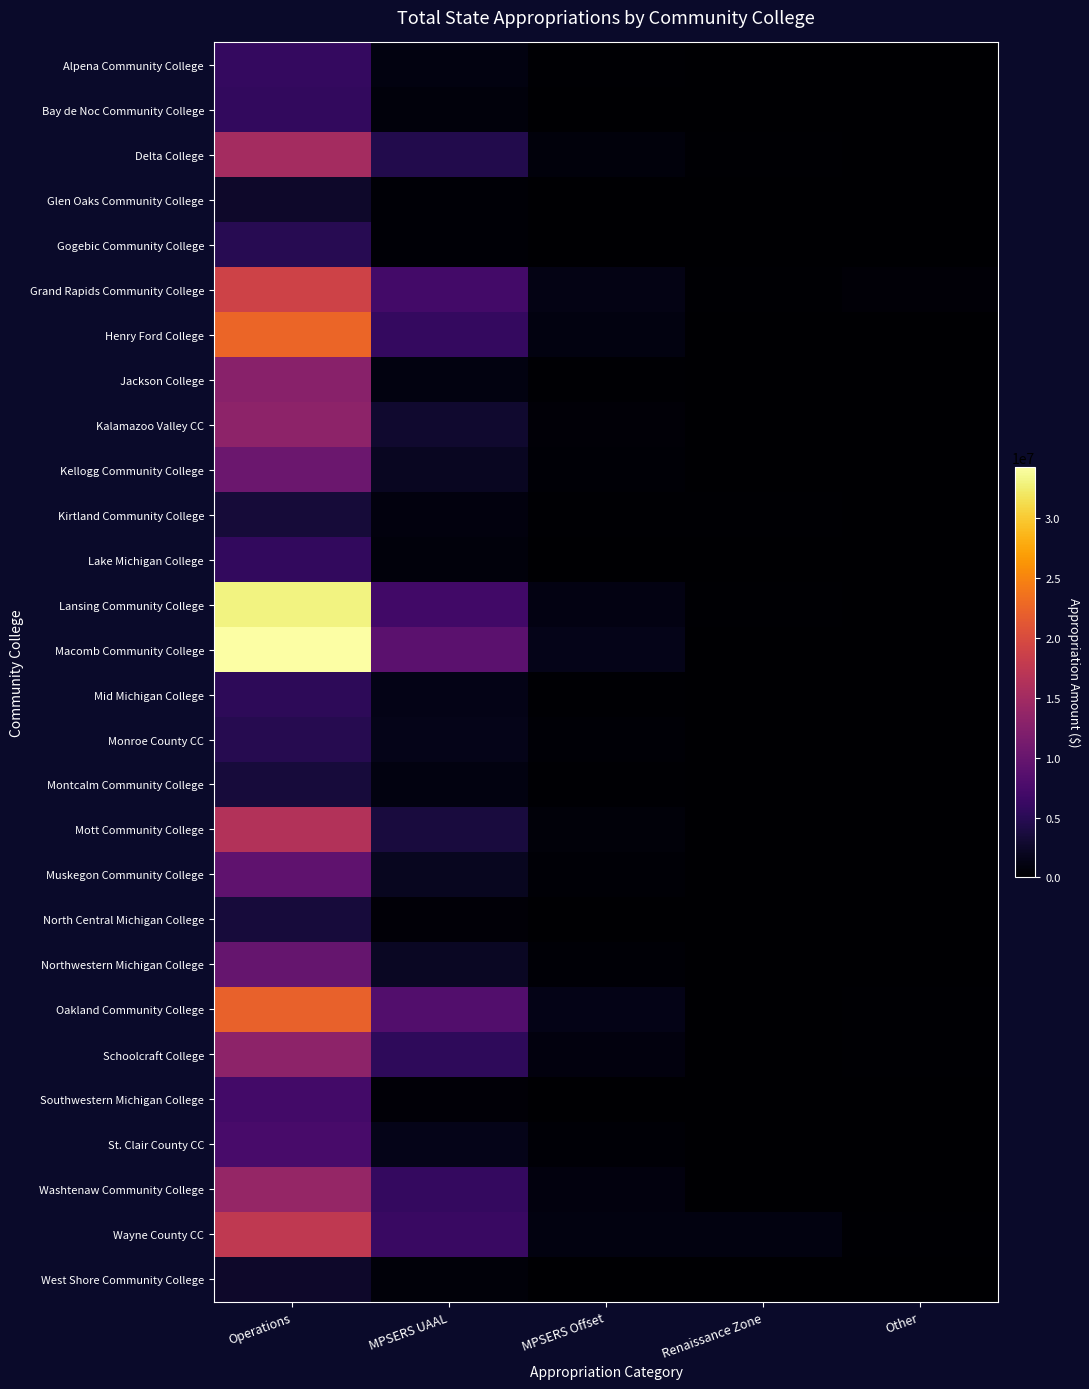

Rank the series by their maximum value, from lowest to highest.

West Shore Community College, Glen Oaks Community College, Kirtland Community College, North Central Michigan College, Montcalm Community College, Monroe County CC, Gogebic Community College, Mid Michigan College, Lake Michigan College, Bay de Noc Community College, Alpena Community College, Southwestern Michigan College, St. Clair County CC, Muskegon Community College, Northwestern Michigan College, Kellogg Community College, Jackson College, Kalamazoo Valley CC, Schoolcraft College, Washtenaw Community College, Delta College, Mott Community College, Wayne County CC, Grand Rapids Community College, Oakland Community College, Henry Ford College, Lansing Community College, Macomb Community College